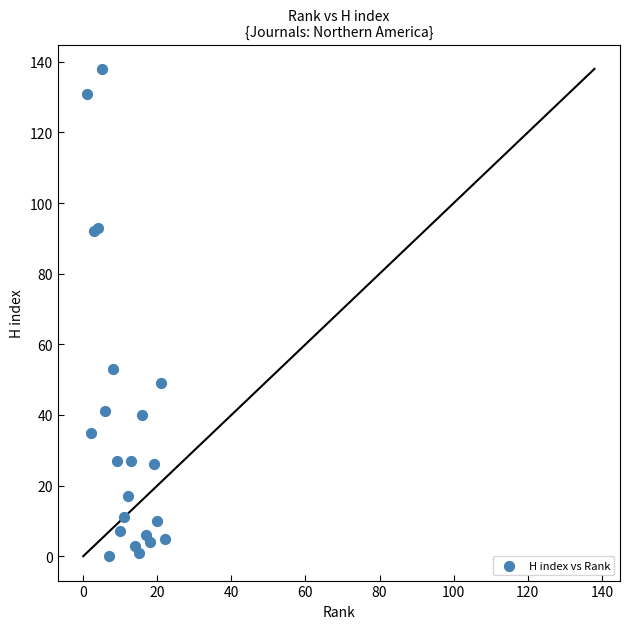

What Y value in the scatter plot is closest to 69?

53